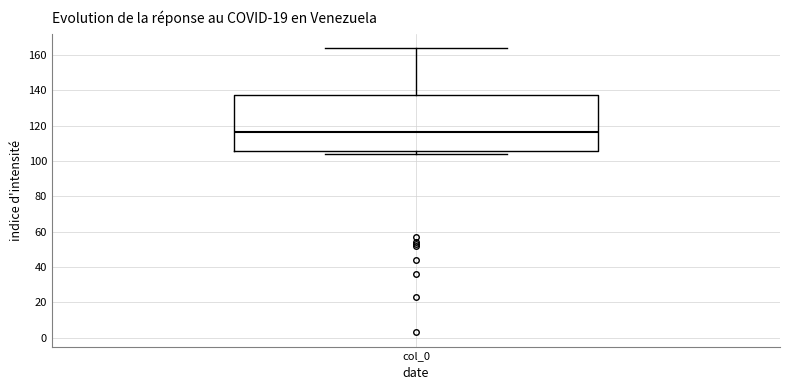

Where is the lower edge of the box for col_0 on the y-axis? The values are not printed on the chart, so give them approximately, as read against the axis.

106